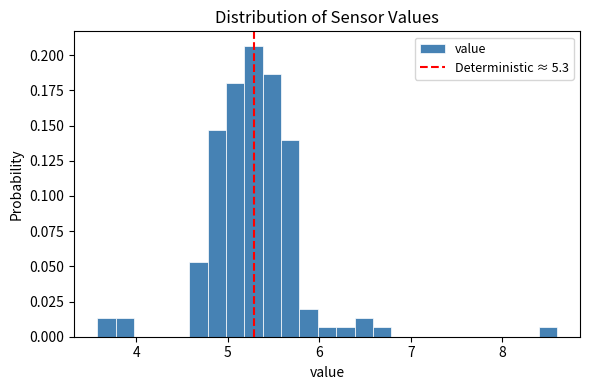

Around what value on the x-axis is the tallest bar? Give the approximate position of its centre, as read against the axis.

5.3